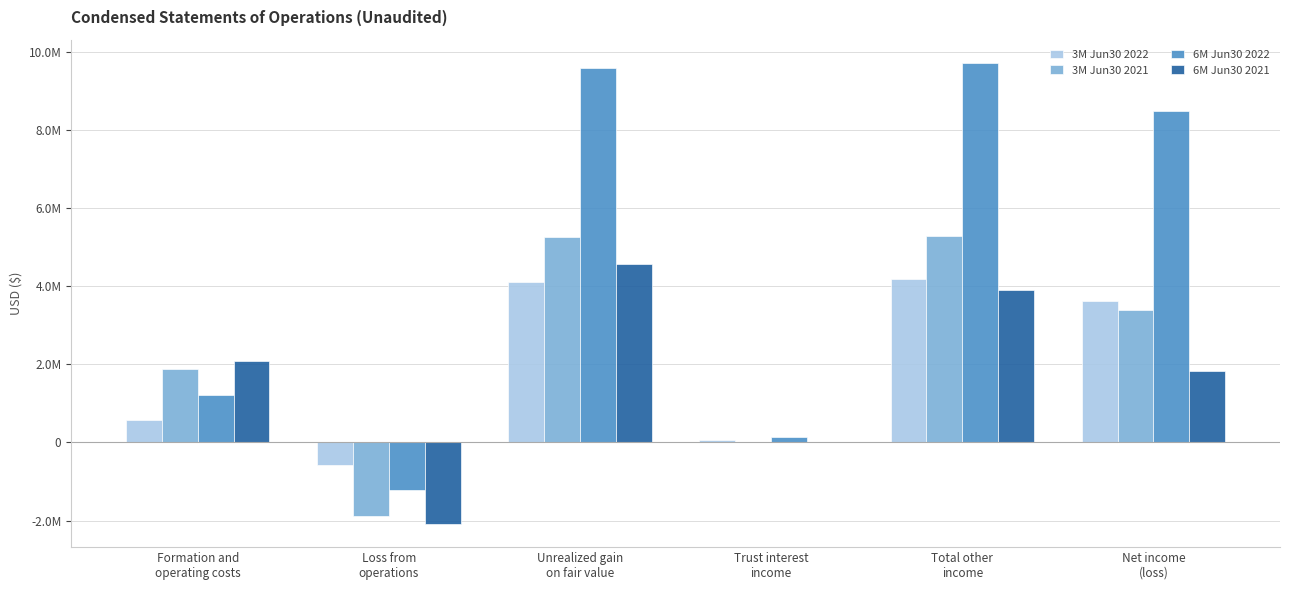

Which series has the widest spread of values?

6M Jun30 2022